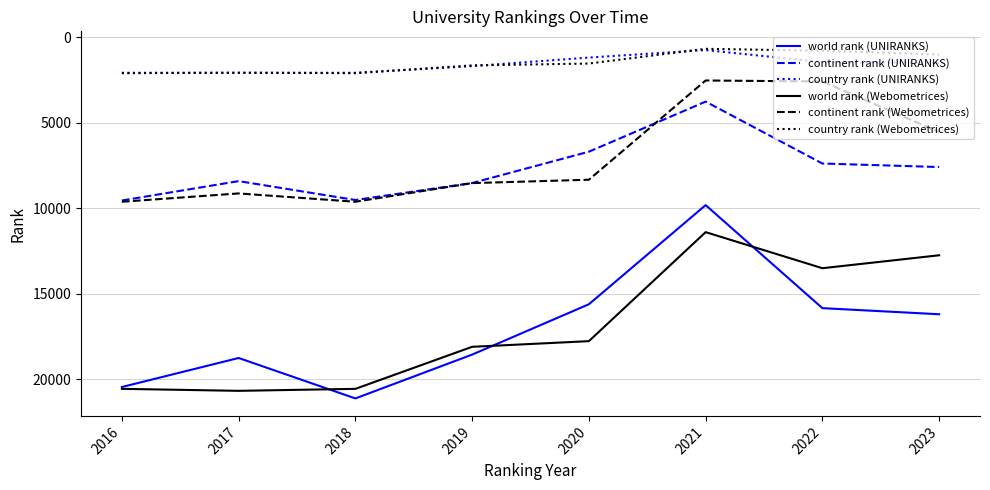

What is the lowest value of the country rank (UNIRANKS) series?

737